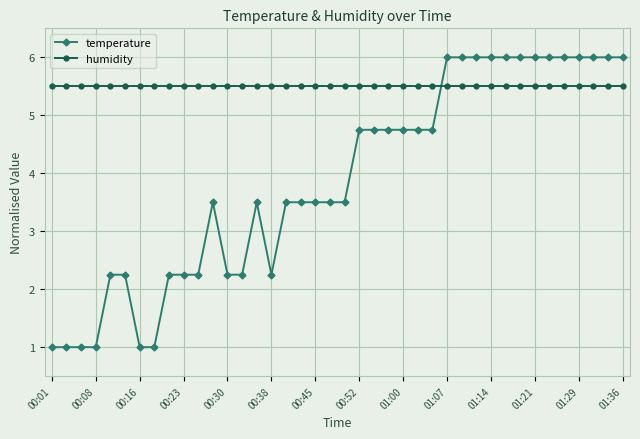

Which series has the largest range (max minus min)?

temperature